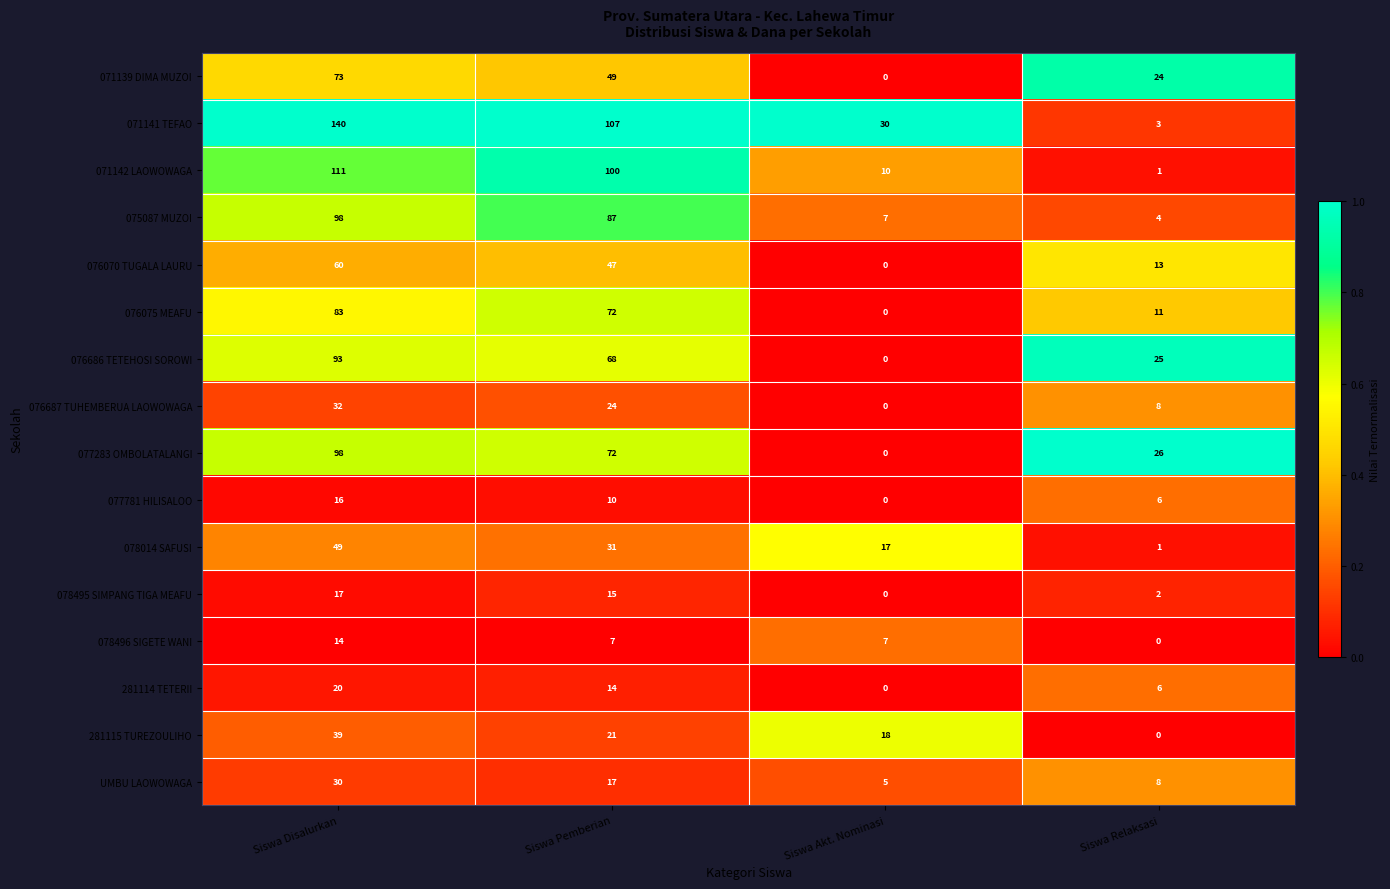

Count the 078495 SIMPANG TIGA MEAFU values in the range 2 to 17.

3